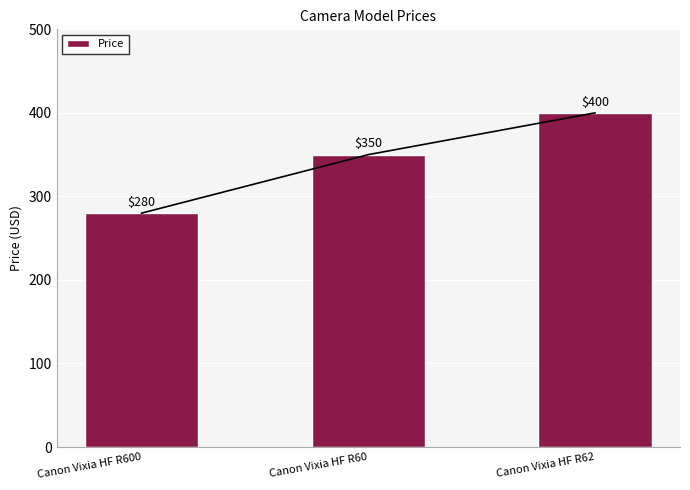

At which category does the chart reach its minimum across all series?

Canon Vixia HF R600